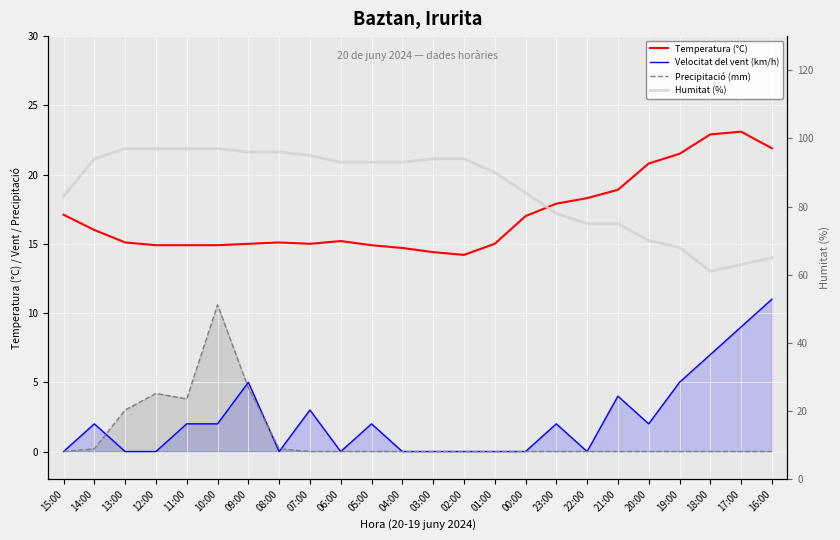

What position from the right is 17:00?

2